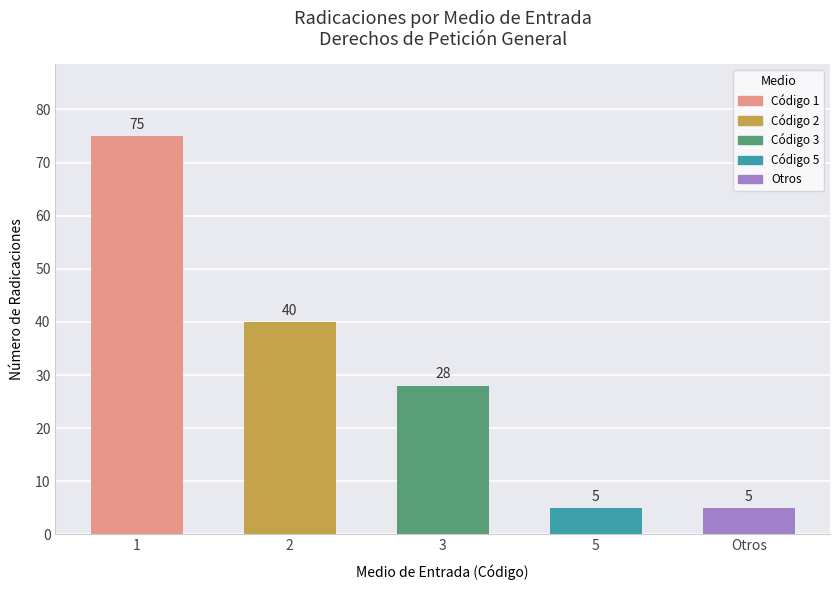

What is the greatest value displayed?

75